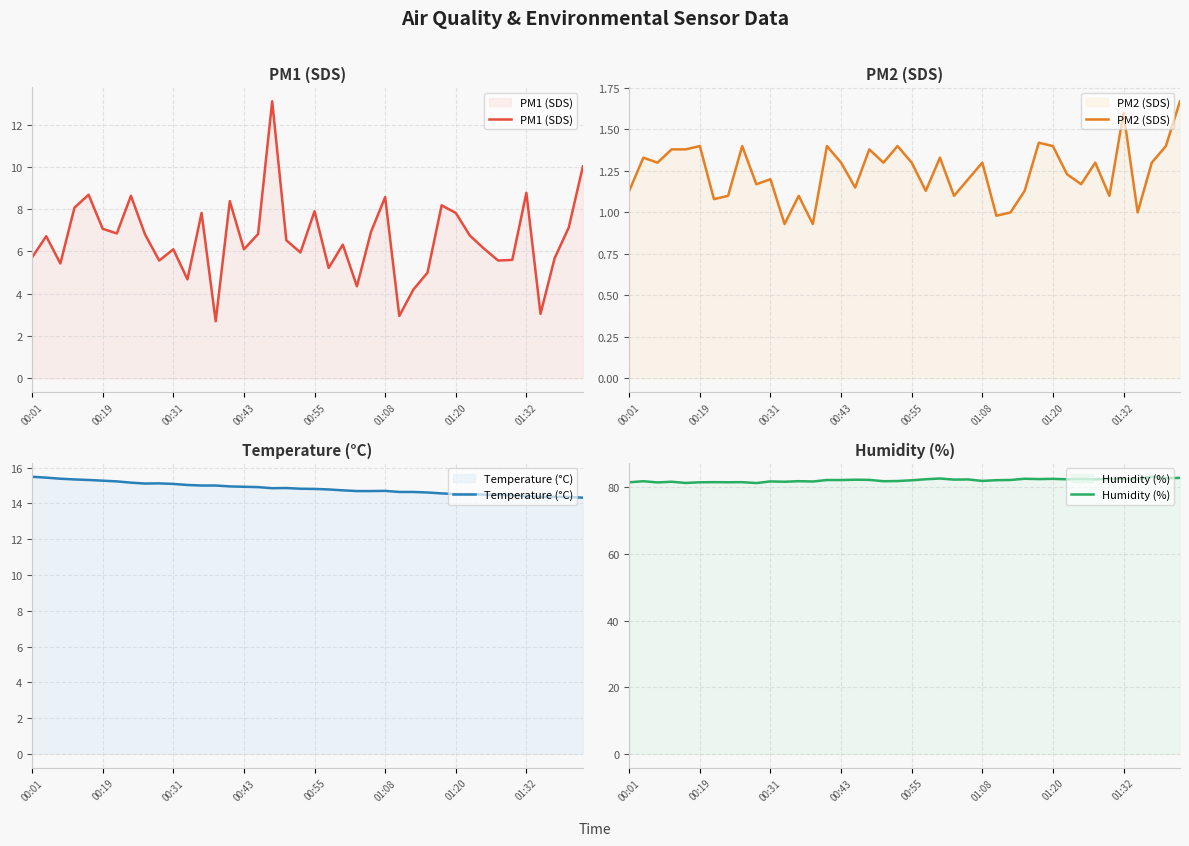

True or false: PM1 (SDS) has a value of 15.2 at 01:08.

False